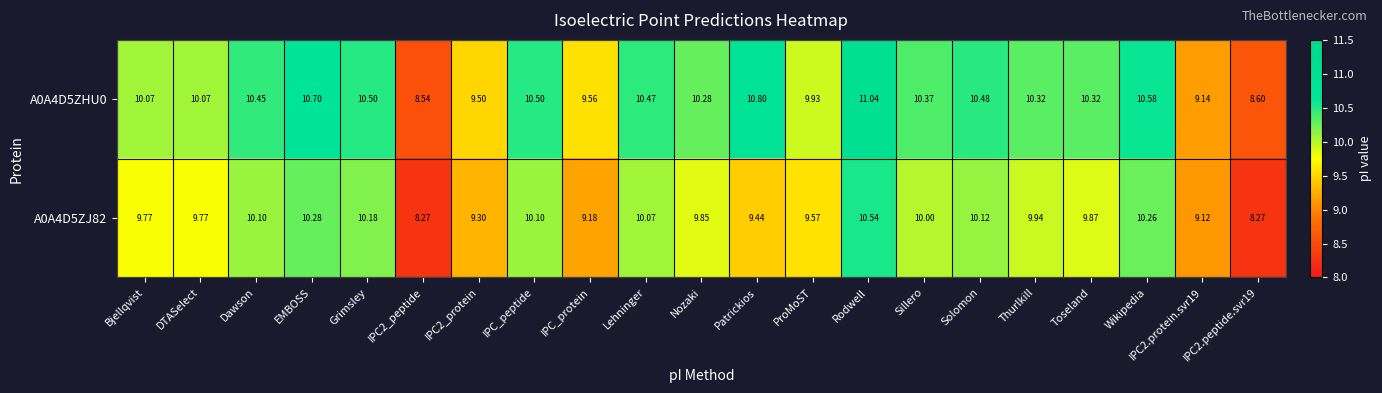

At which category is the sum across all series the highest?

Rodwell